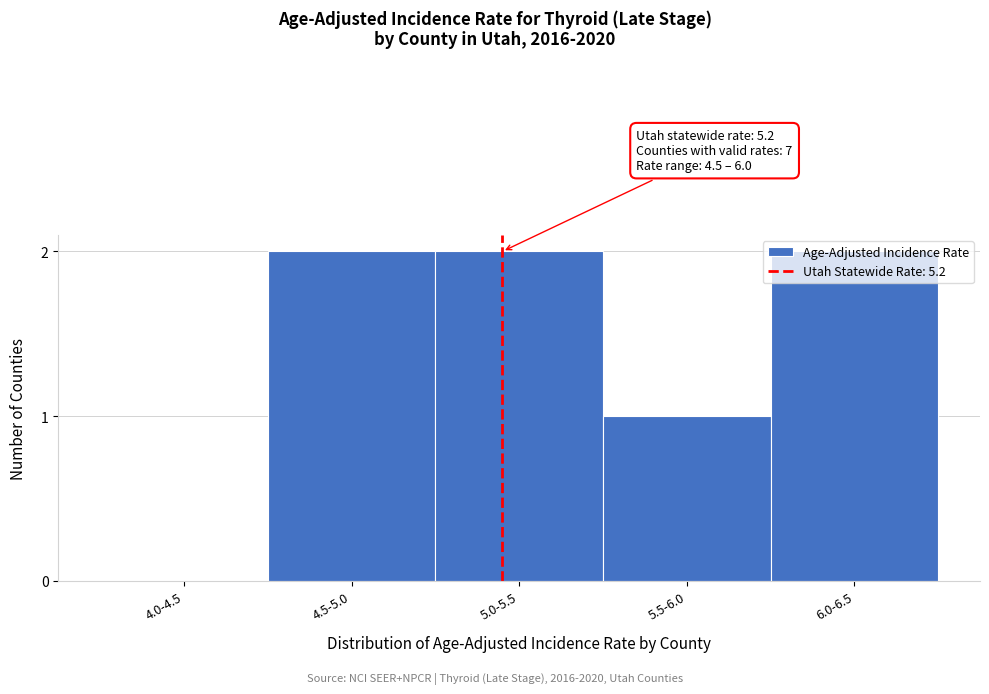

What is the sum of all values?

7